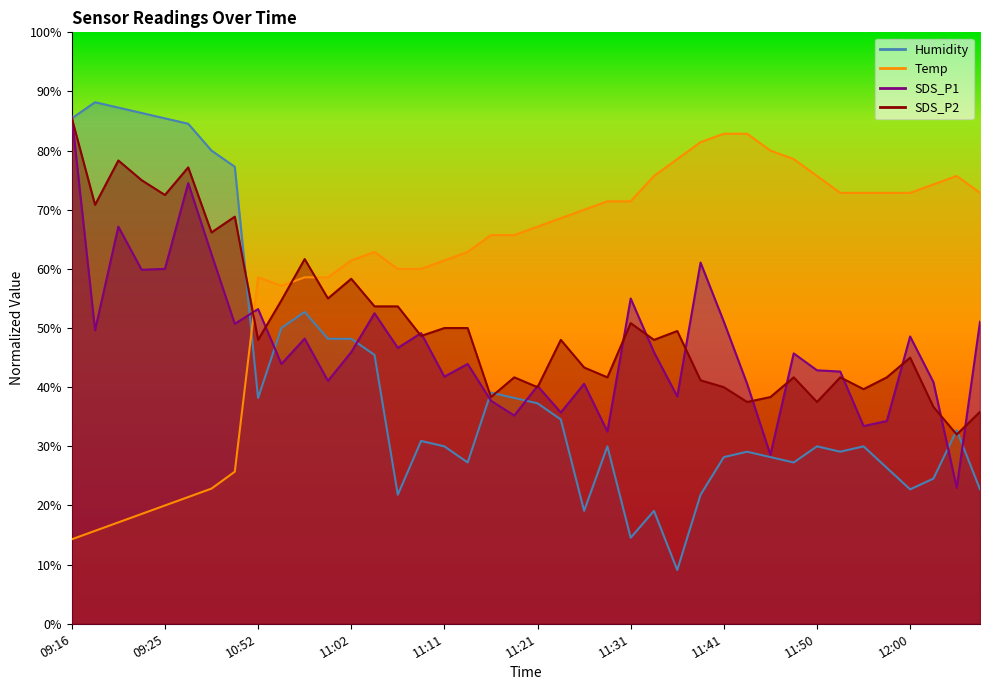

How many values in the SDS_P2 series exceed 48?

19